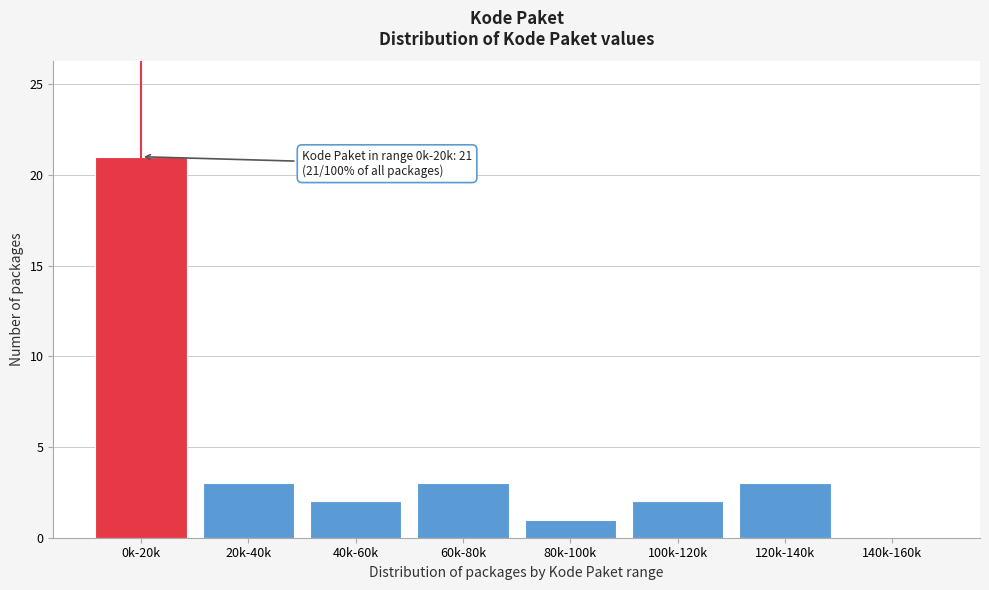

Reading left to right, list all the values displayed in this chart.

0k-20k=21	20k-40k=3	40k-60k=2	60k-80k=3	80k-100k=1	100k-120k=2	120k-140k=3	140k-160k=0